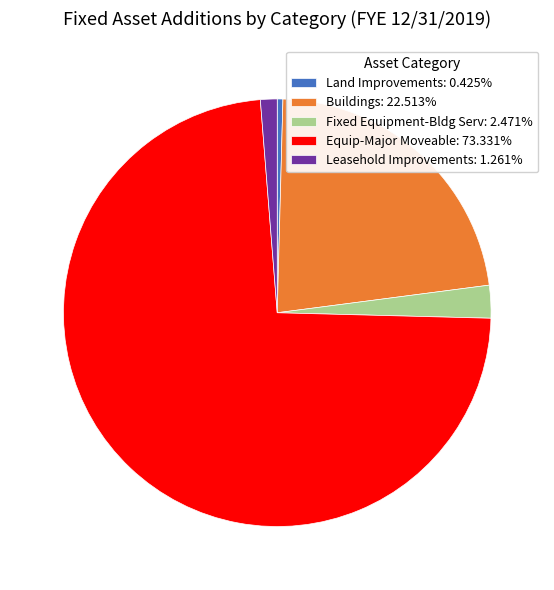

What is the ratio of the value at Equip-Major Moveable: 73.331% to the value at Fixed Equipment-Bldg Serv: 2.471%?

29.7